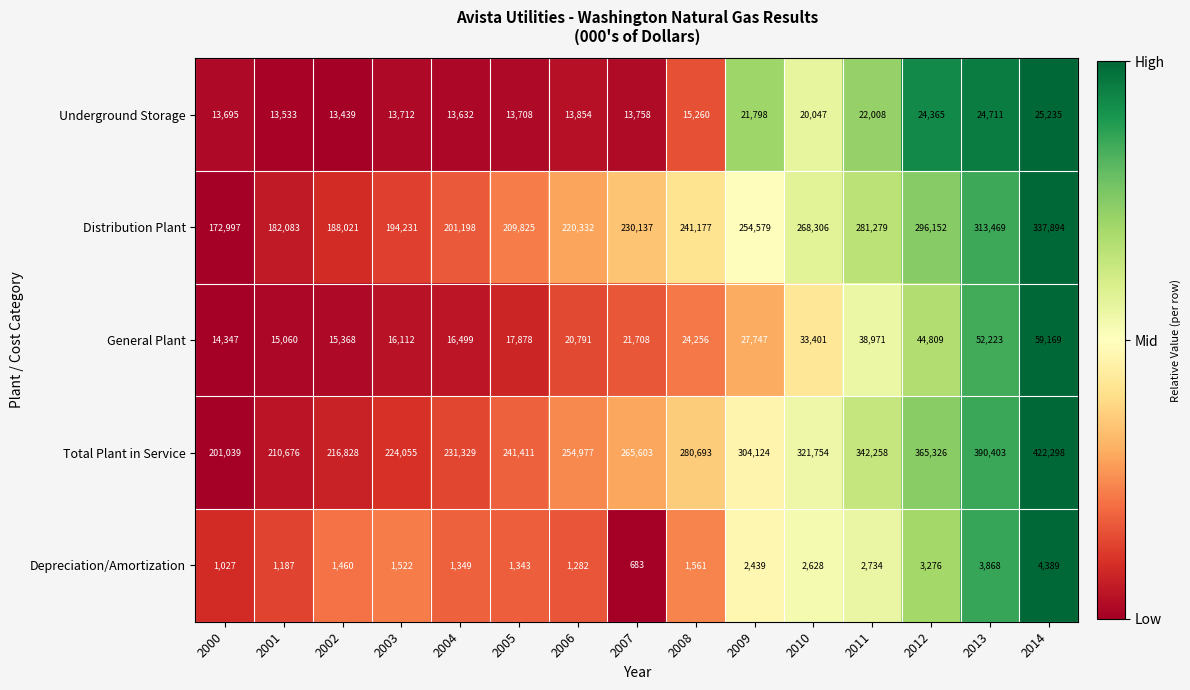

Is it true that General Plant equals 20791 at 2006?

True